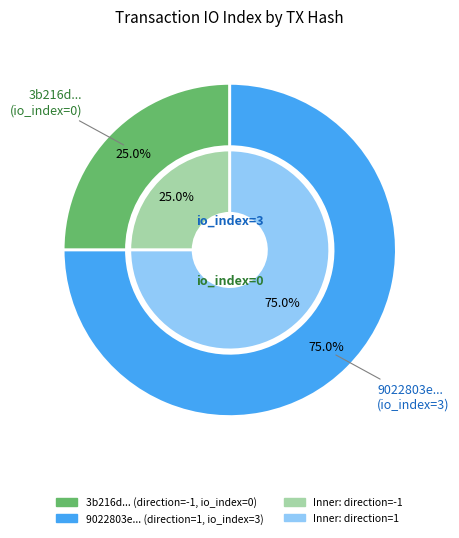

Count the number of slices in the pie.

2